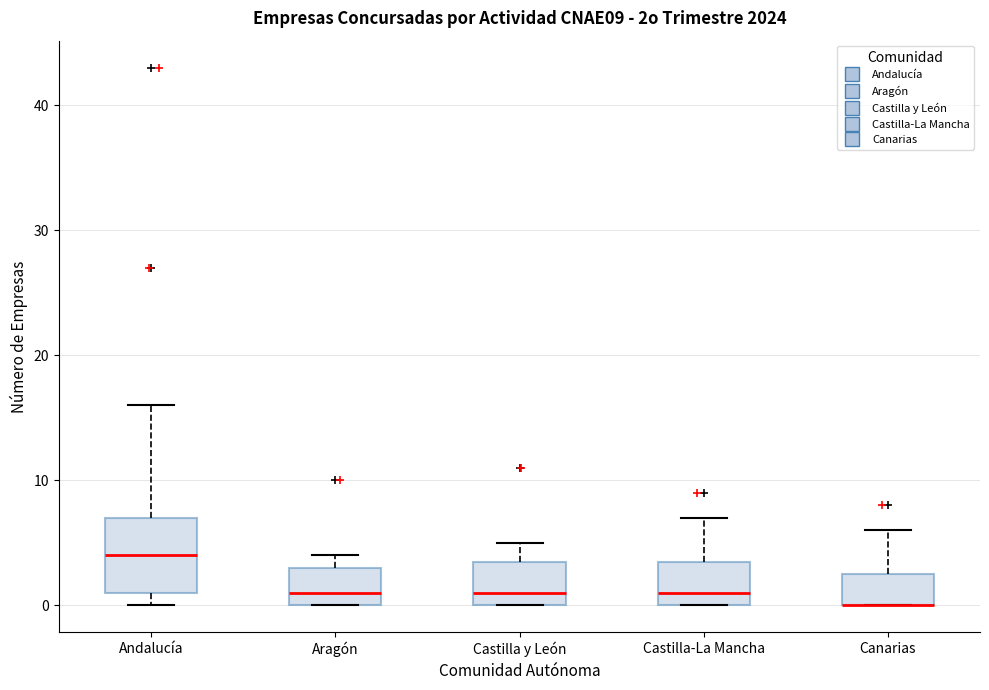

Reading left to right, transcribe this box plot: for each box, give where its median line is, the range the box spans, and where its two whiskers end, as read against the y-axis. The values are not printed on the chart, so give them approximately, as read against the axis.

Andalucía: median 4, box 1 to 7, whiskers 0 to 16
Aragón: median 1, box 0 to 3, whiskers 0 to 4
Castilla y León: median 1, box 0 to 4, whiskers 0 to 5
Castilla-La Mancha: median 1, box 0 to 4, whiskers 0 to 7
Canarias: median 0 (drawn on the box's lower edge), box 0 to 3, whiskers 0 to 6